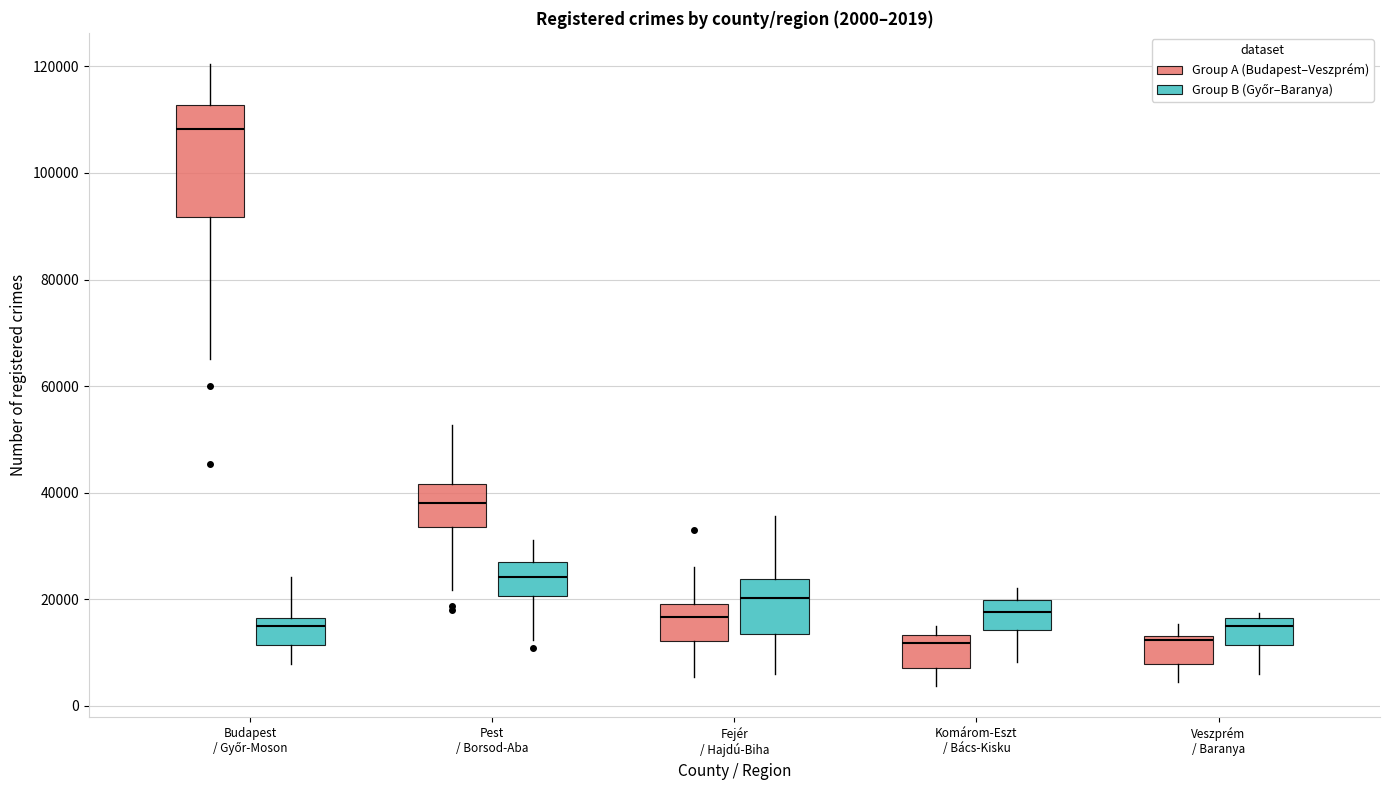

Which box is the tallest, from its lower edge to its upper edge?

Budapest / Győr-Moson (Group A (Budapest–Veszprém))